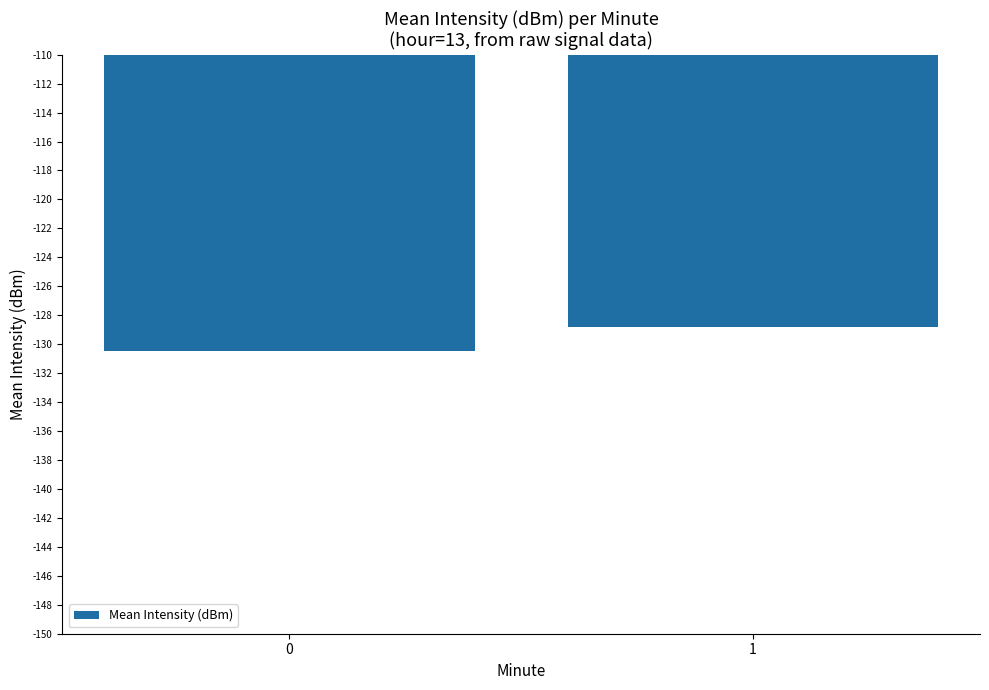

Which category has the highest value across all series?

1